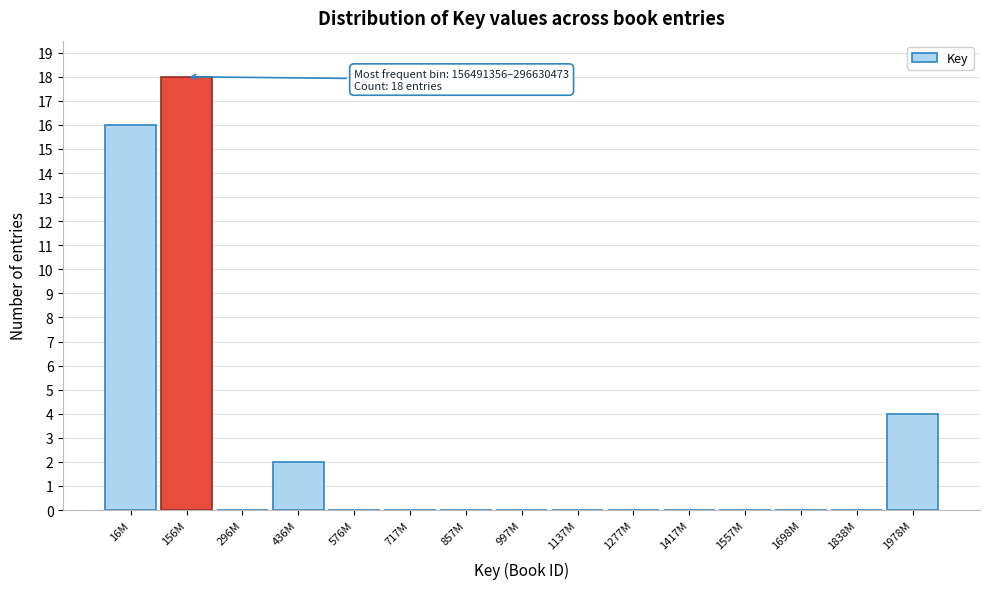

Reading left to right, list all the values displayed in this chart.

16M=16	156M=18	296M=0	436M=2	576M=0	717M=0	857M=0	997M=0	1137M=0	1277M=0	1417M=0	1557M=0	1698M=0	1838M=0	1978M=4